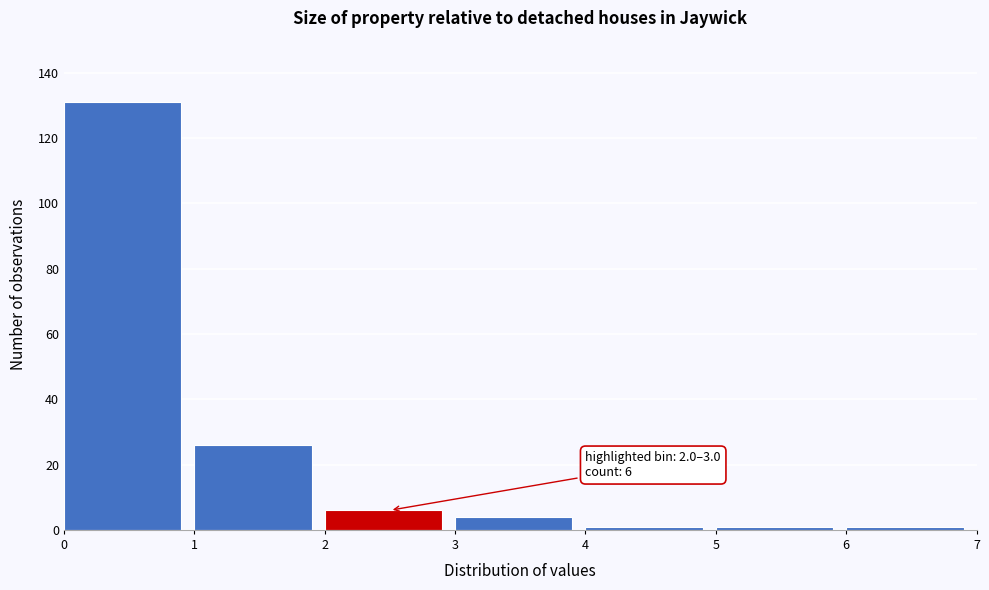

Which range on the x-axis has the tallest bar?

0 to 1